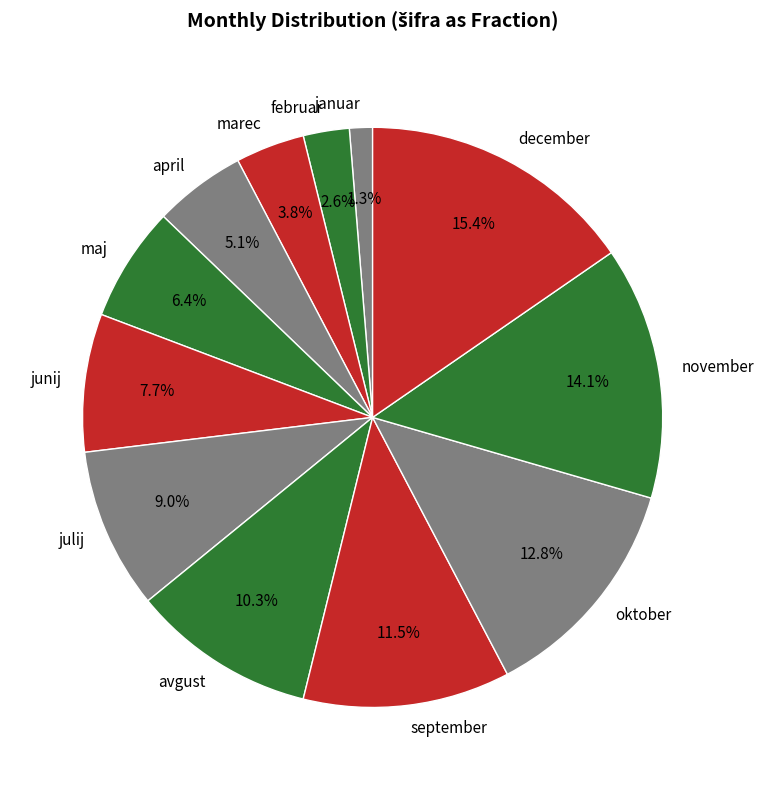

Does julij represent more than half of the total?

No